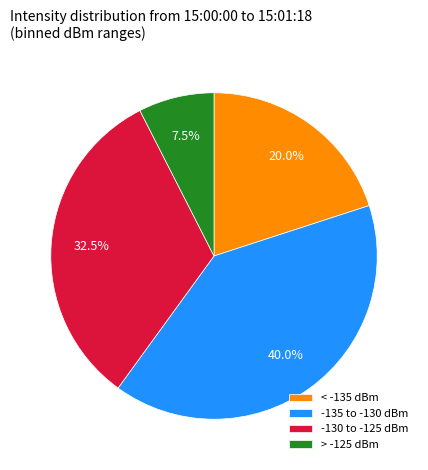

Count the number of slices in the pie.

4